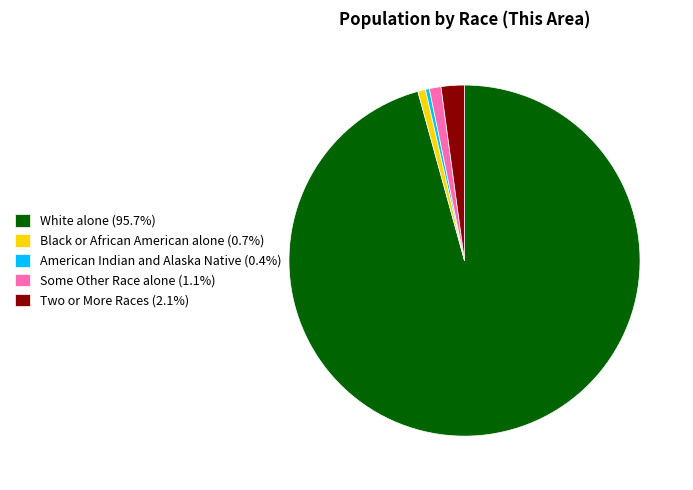

Is there a majority slice in this chart?

Yes